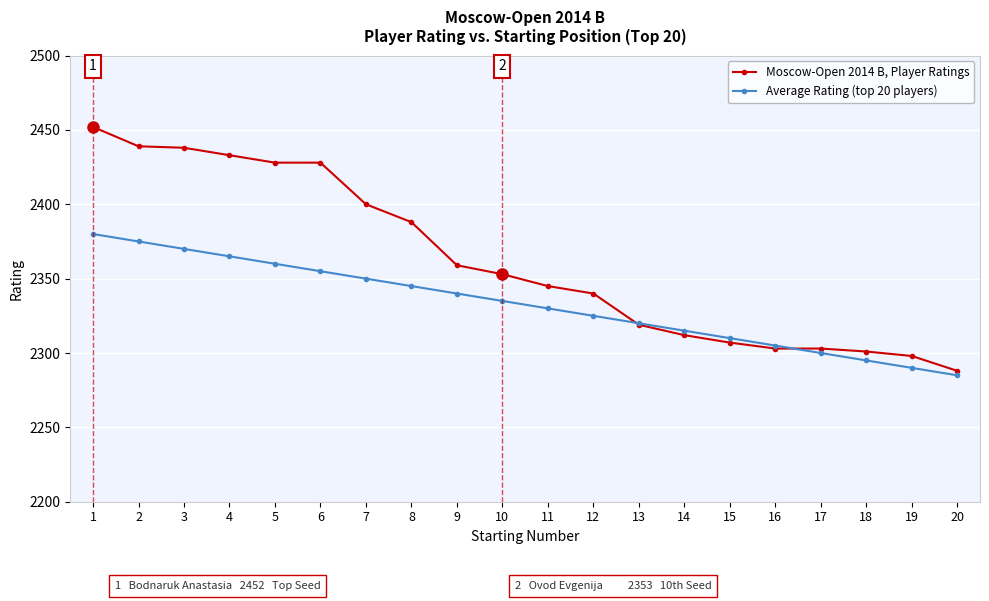

Which category has the highest value in the Moscow-Open 2014 B, Player Ratings series?

1